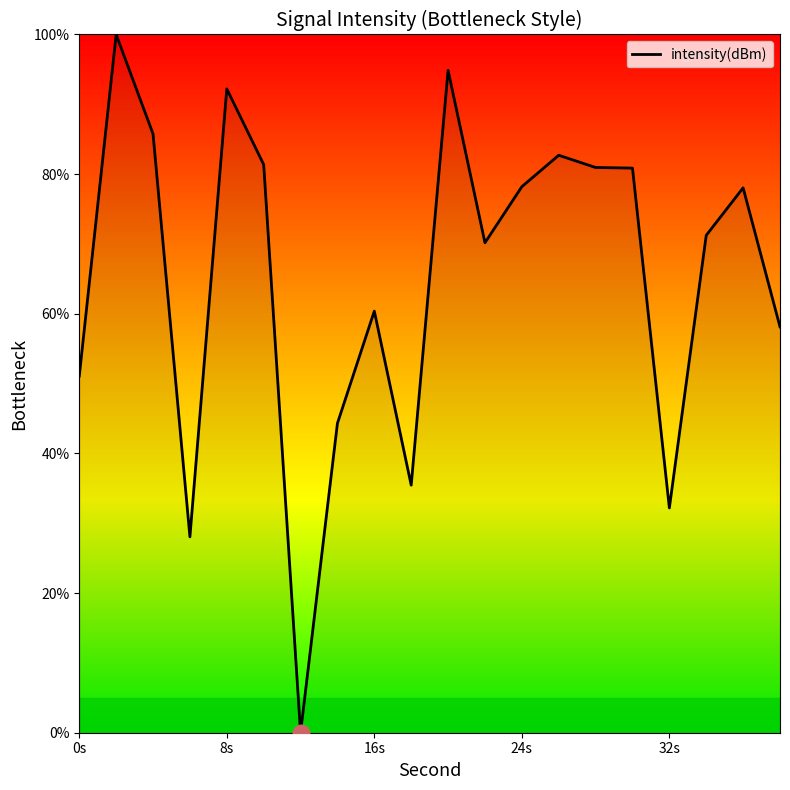

What is the greatest value displayed?

100.0